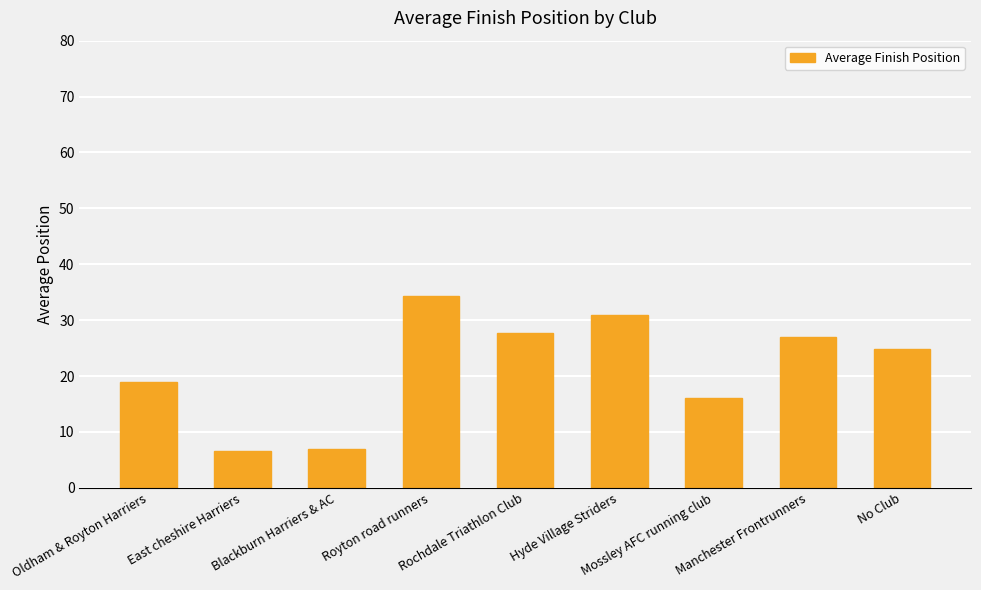

Approximately how many times larger is the value at Rochdale Triathlon Club compared to Oldham & Royton Harriers?

1.5